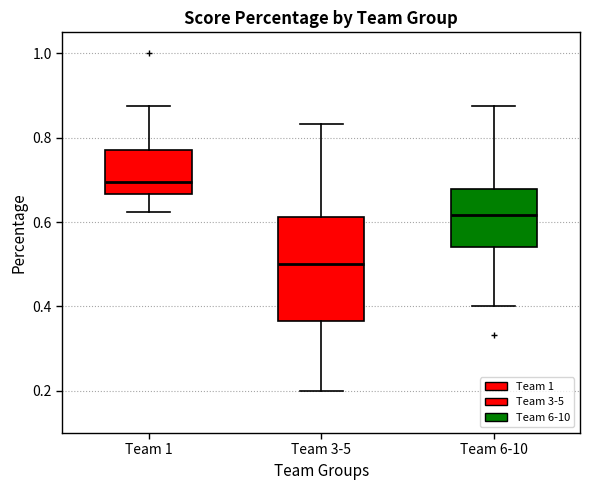

Reading left to right, read every box against the y-axis: the position of its median line, the range the box covers, and the ends of its whiskers. The values are not printed on the chart, so give them approximately, as read against the axis.

Team 1: median 0.70, box 0.66 to 0.78, whiskers 0.62 to 0.88
Team 3-5: median 0.50, box 0.36 to 0.62, whiskers 0.20 to 0.84
Team 6-10: median 0.62, box 0.54 to 0.68, whiskers 0.40 to 0.88